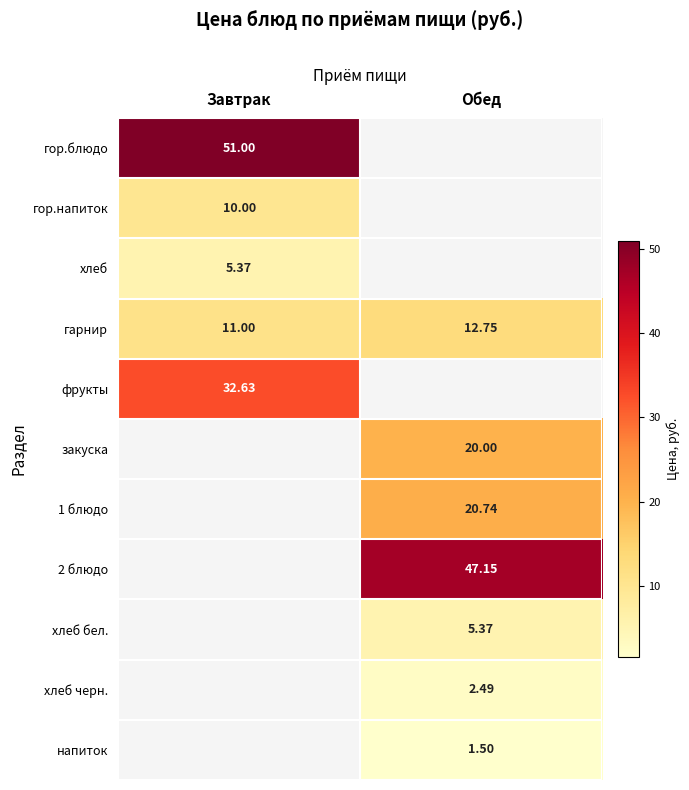

How many data points does each series have?

2